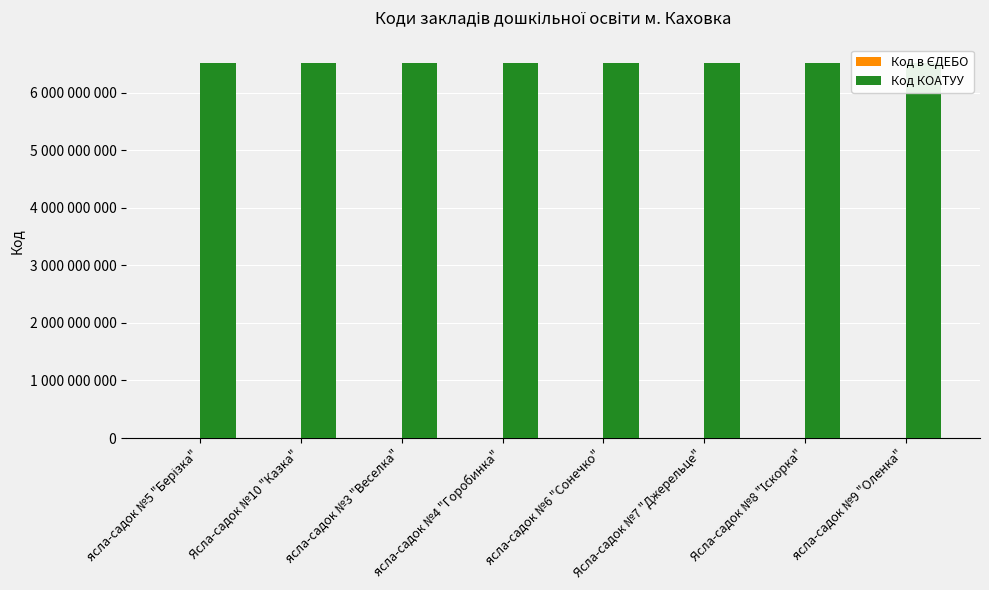

At ясла-садок №3 "Веселка", list the series in order from smallest to largest.

Код в ЄДЕБО, Код КОАТУУ